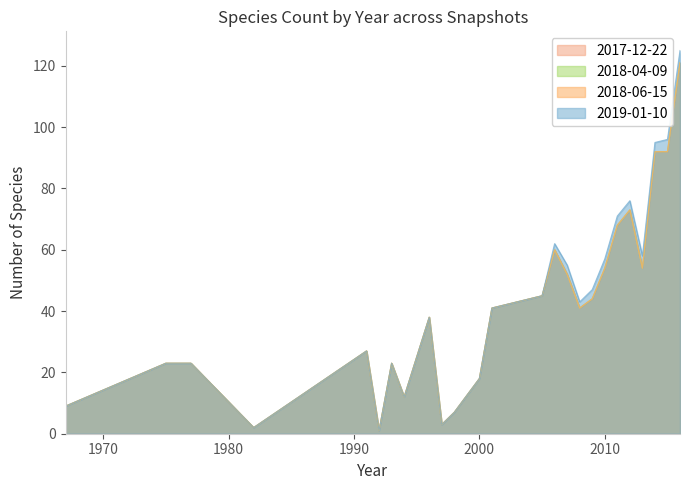

What is the difference between the 2017-12-22 values at 1994 and 1997?

9